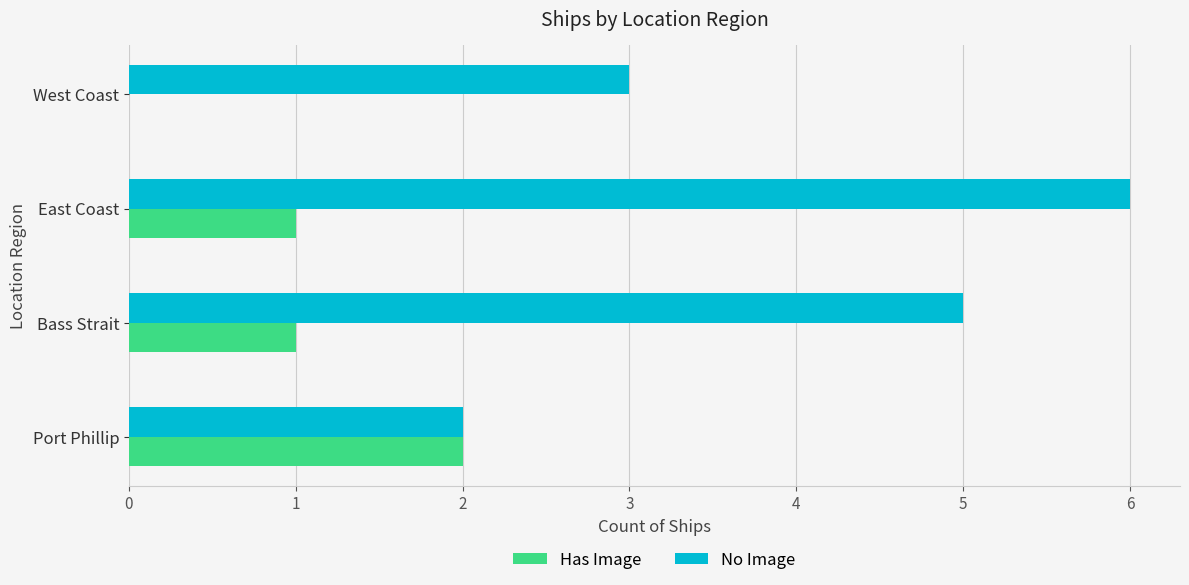

What are all the series names shown in the legend?

Has Image, No Image